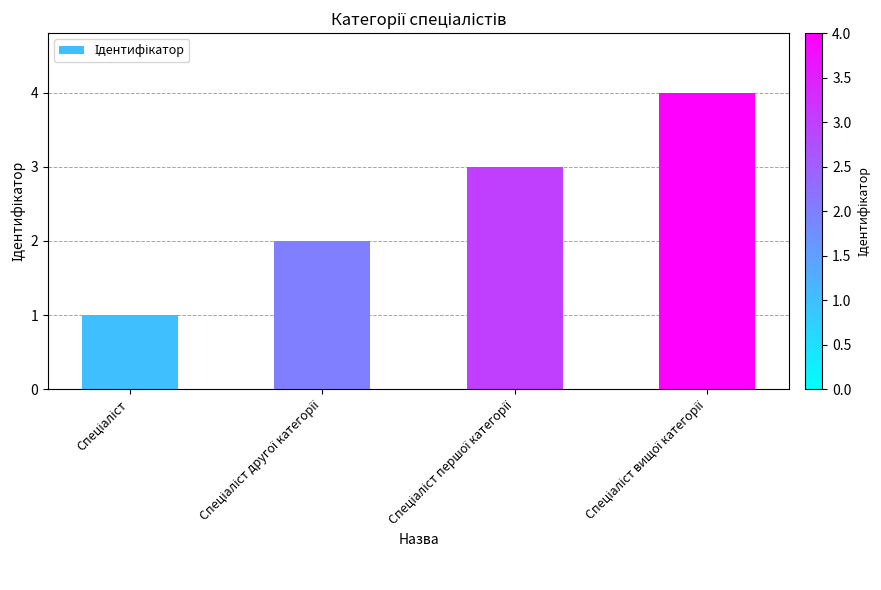

What is the maximum value shown in the chart?

4